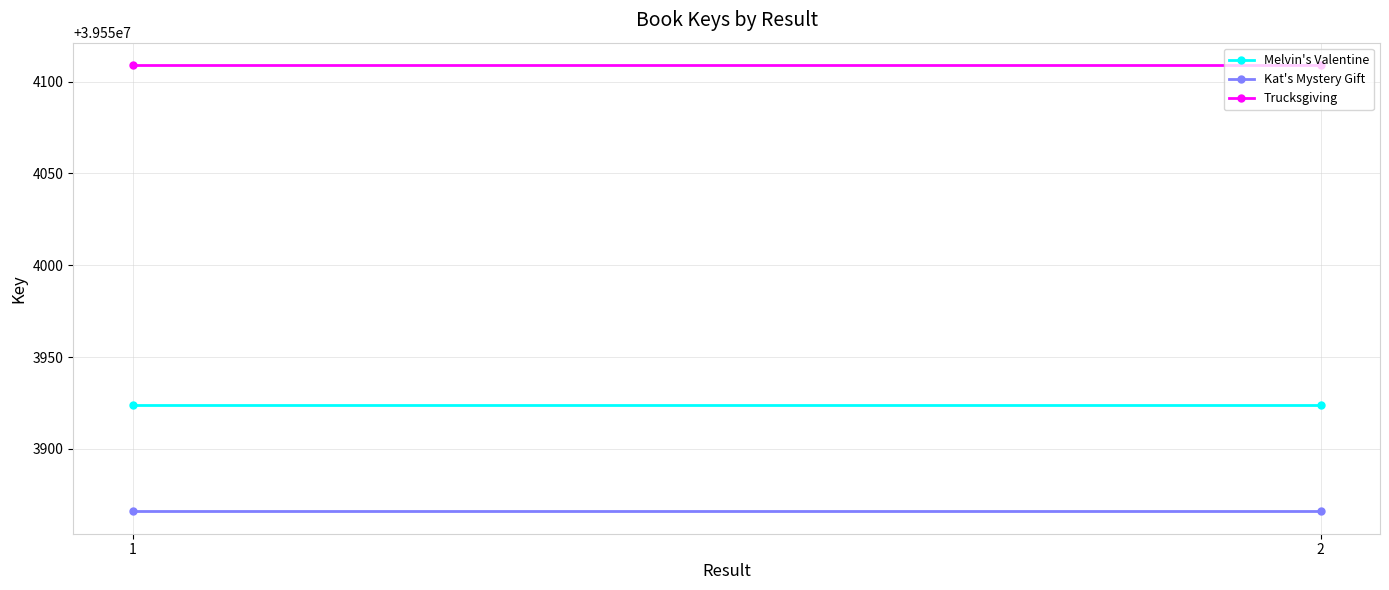

What is the total value across all series at 1?

118661899